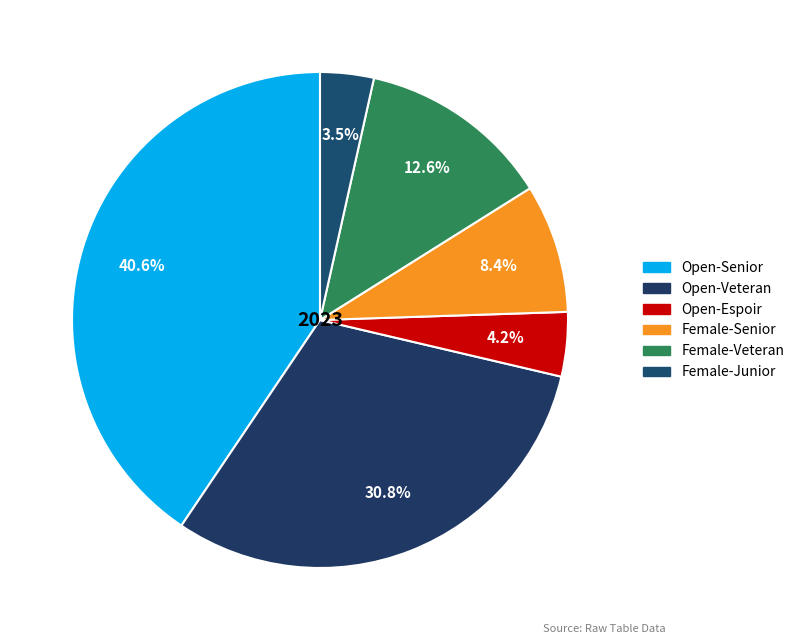

Count the number of slices in the pie.

6